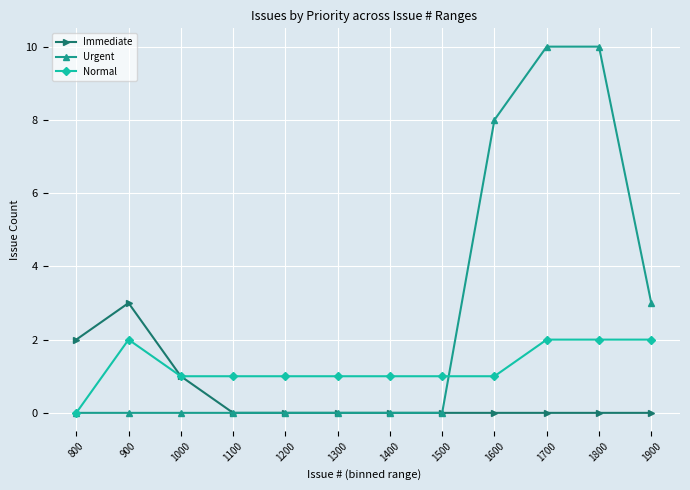

Between 800 and 1400, which series saw the biggest shift?

Immediate